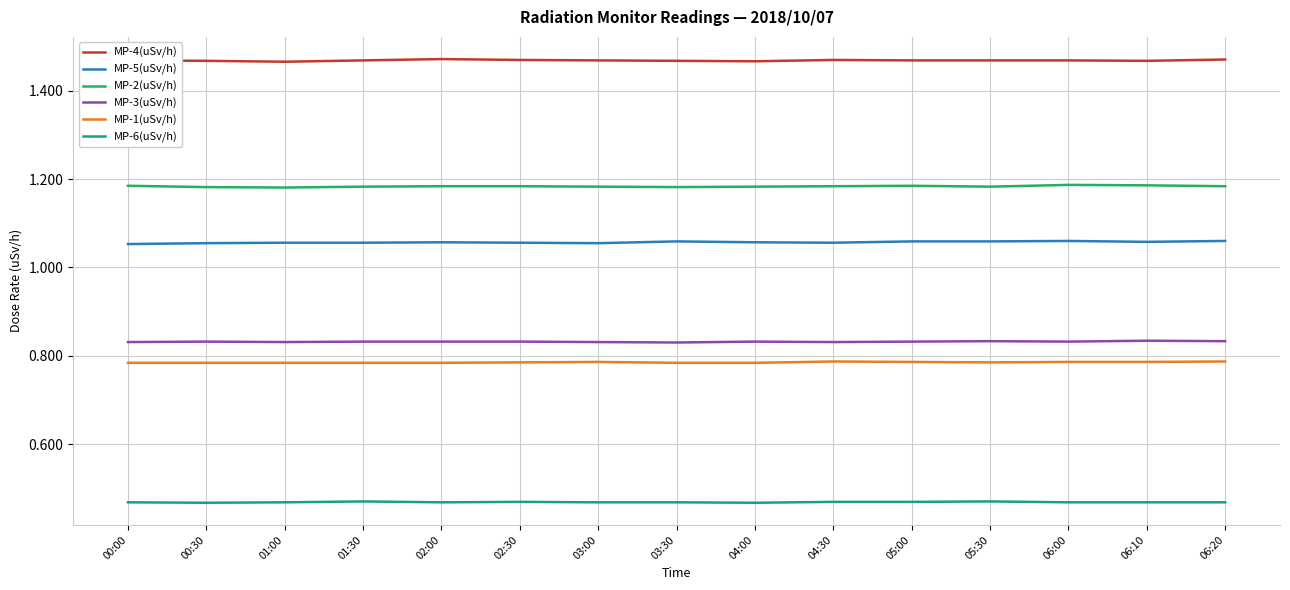

True or false: MP-4(uSv/h) and MP-2(uSv/h) intersect in this chart.

False